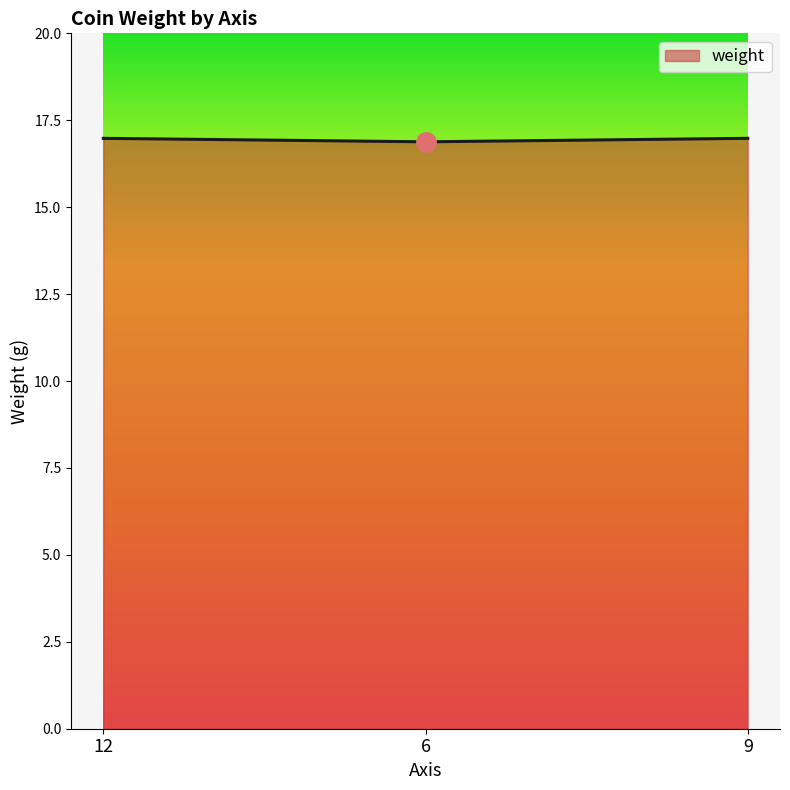

What is the ratio of the value at 9 to the value at 12?

1.0